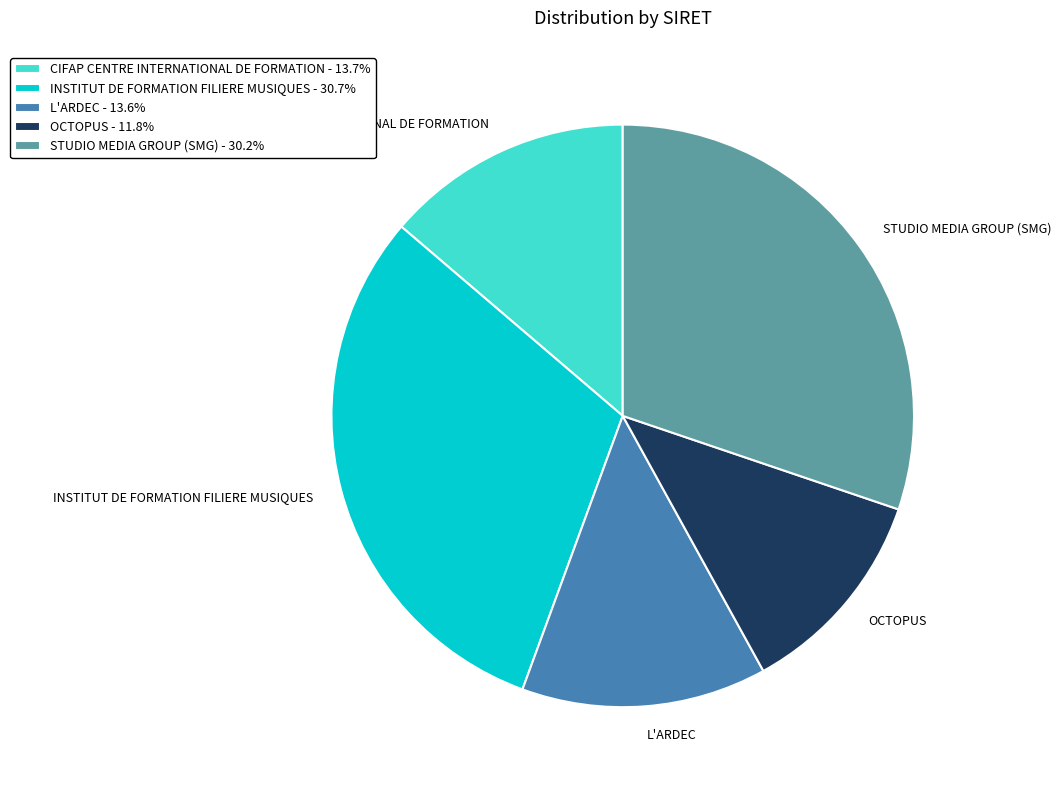

Between L'ARDEC and INSTITUT DE FORMATION FILIERE MUSIQUES, which is larger?

INSTITUT DE FORMATION FILIERE MUSIQUES